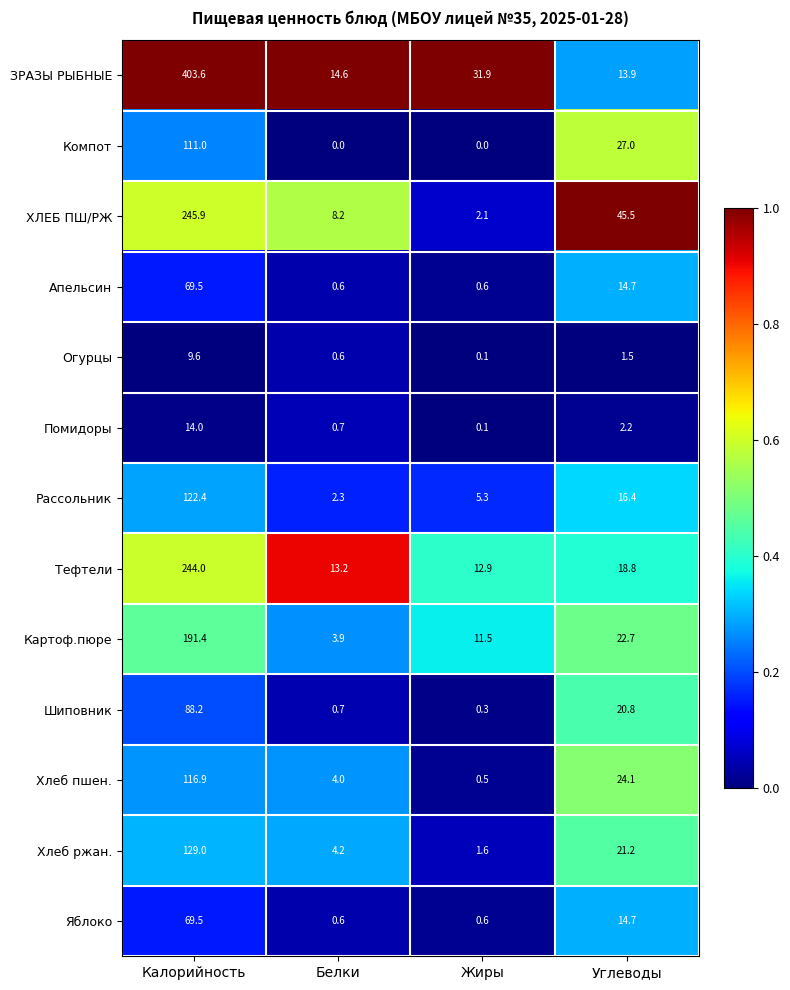

Which series has the widest spread of values?

ЗРАЗЫ РЫБНЫЕ